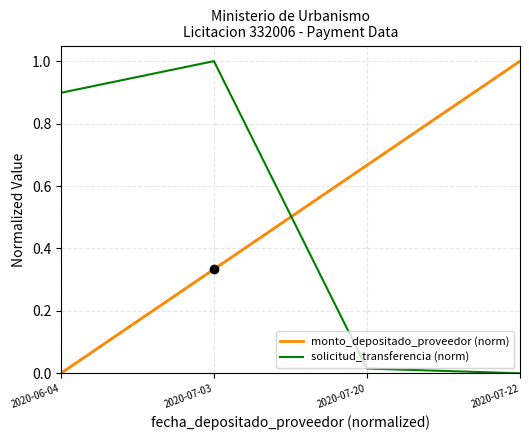

The value of solicitud_transferencia (norm) at 2020-07-03 is 1.0. True or false?

True